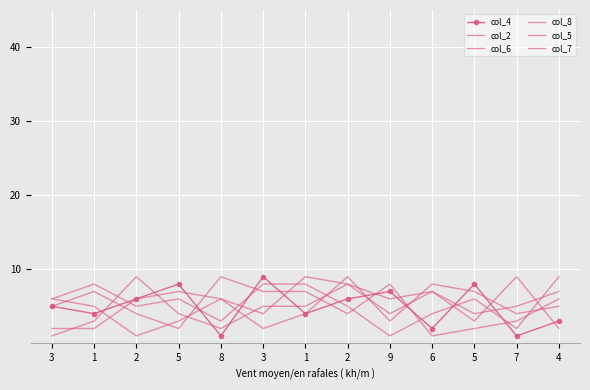

The value of col_5 at 2 is 3. True or false?

False